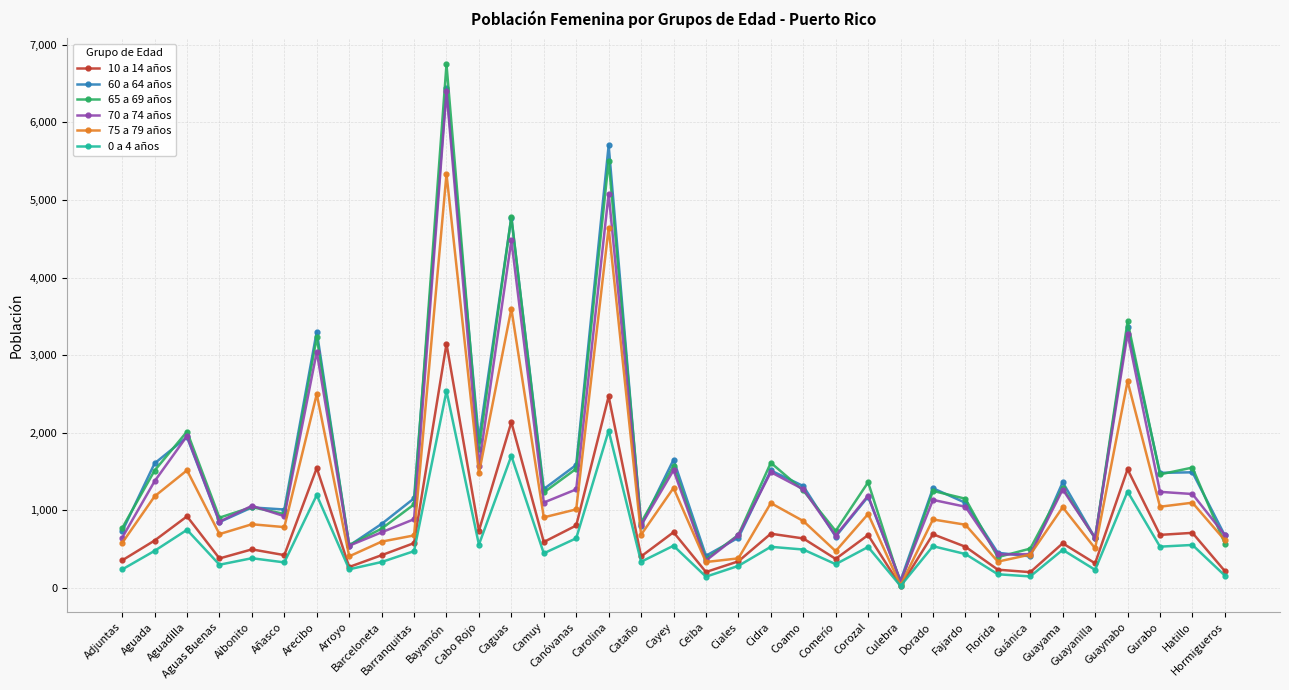

At which category is the sum across all series the highest?

Bayamón